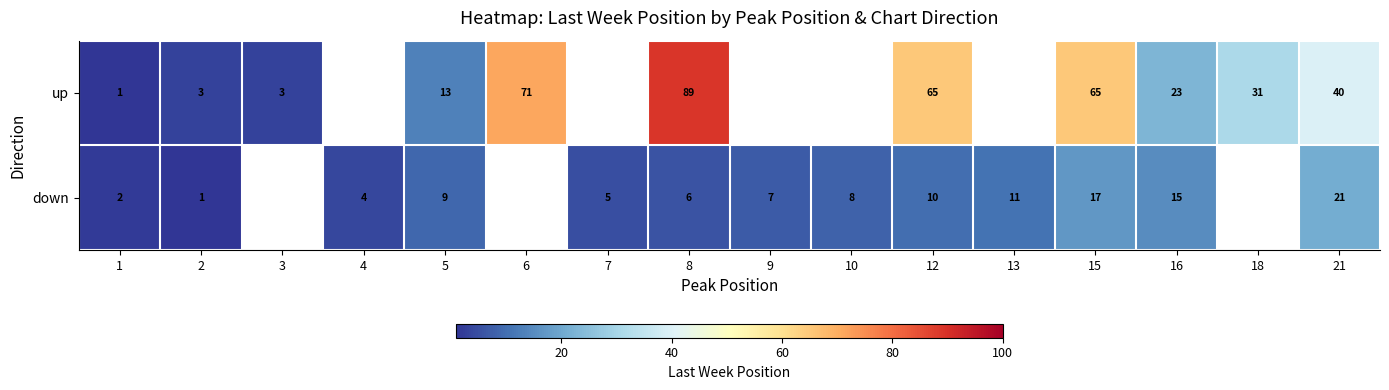

What is the sum of the down values at 15 and 1?

19